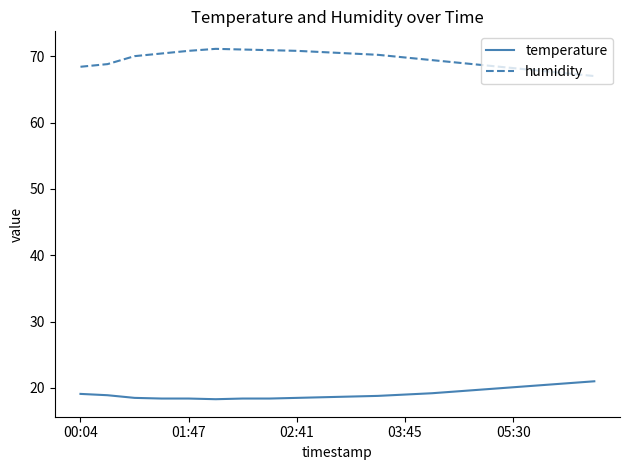

Rank the series by their maximum value, from lowest to highest.

temperature, humidity